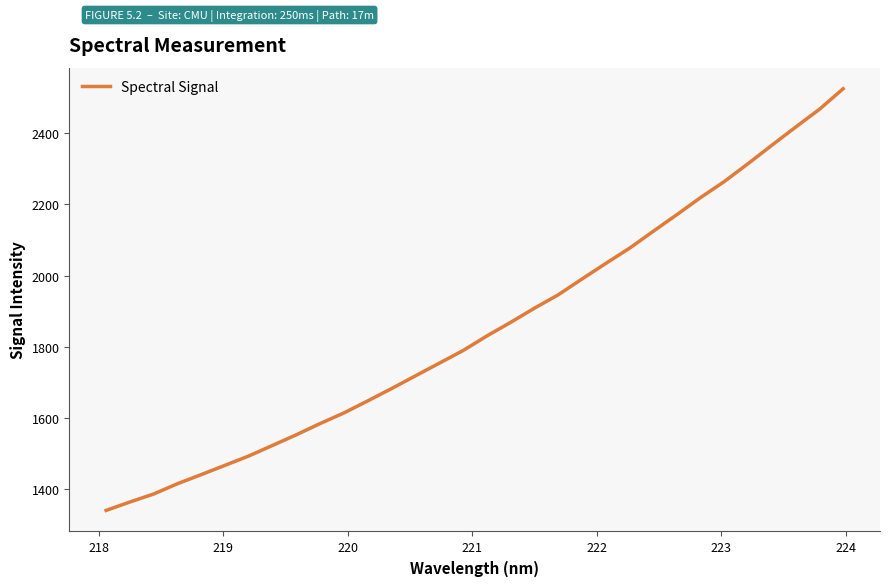

What is the maximum value shown in the chart?

2524.7